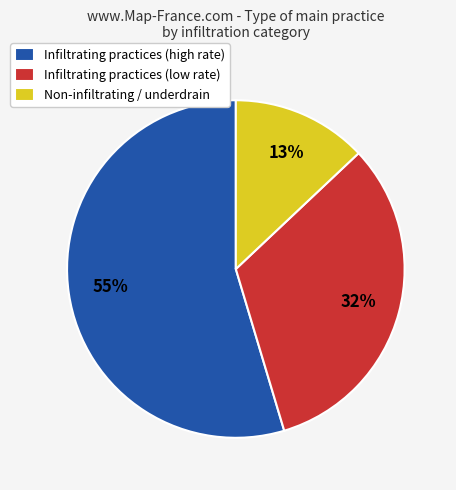

Which slice represents more than half of the pie?

Infiltrating practices (high rate)